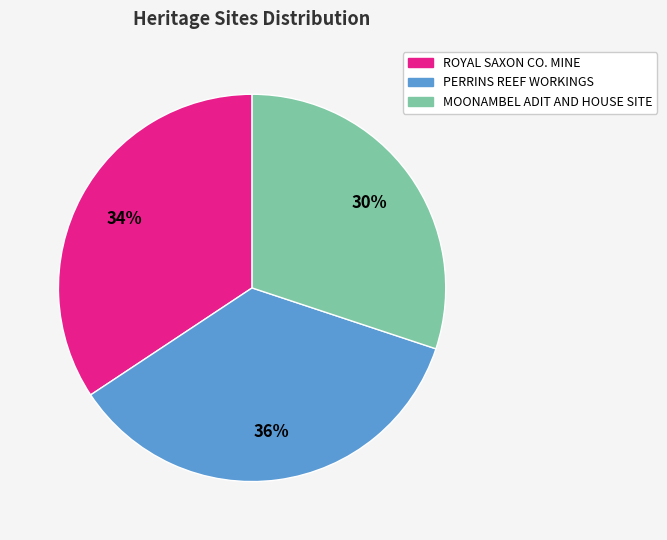

Count the number of slices in the pie.

3